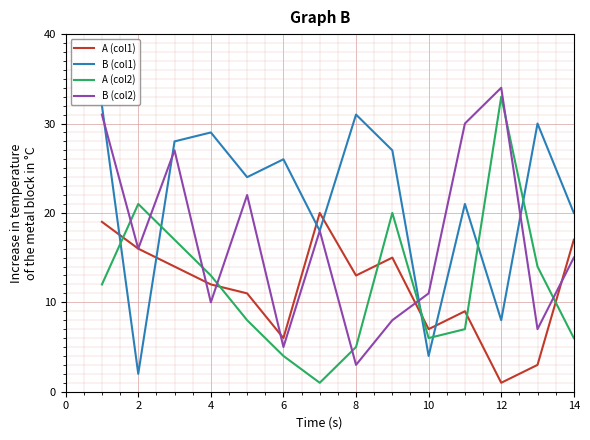

Which series has the largest range (max minus min)?

A (col2)